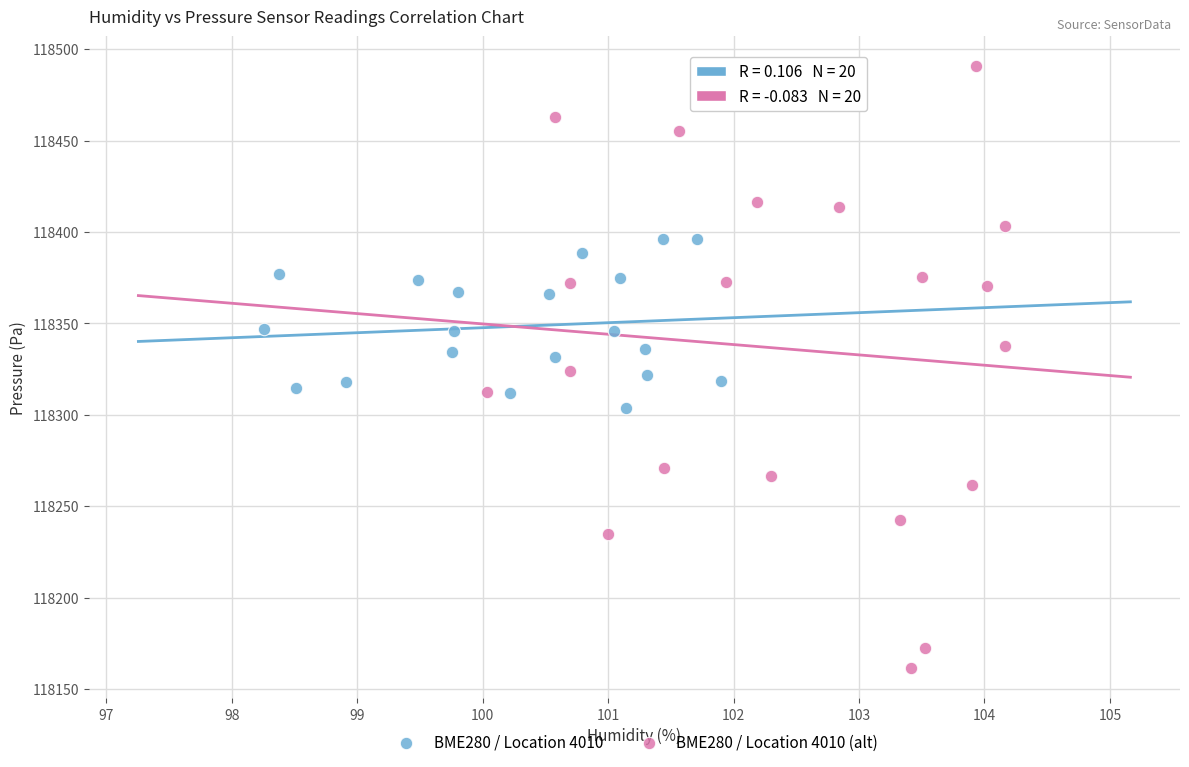

What are all the series names shown in the legend?

BME280 / Location 4010, BME280 / Location 4010 (alt)